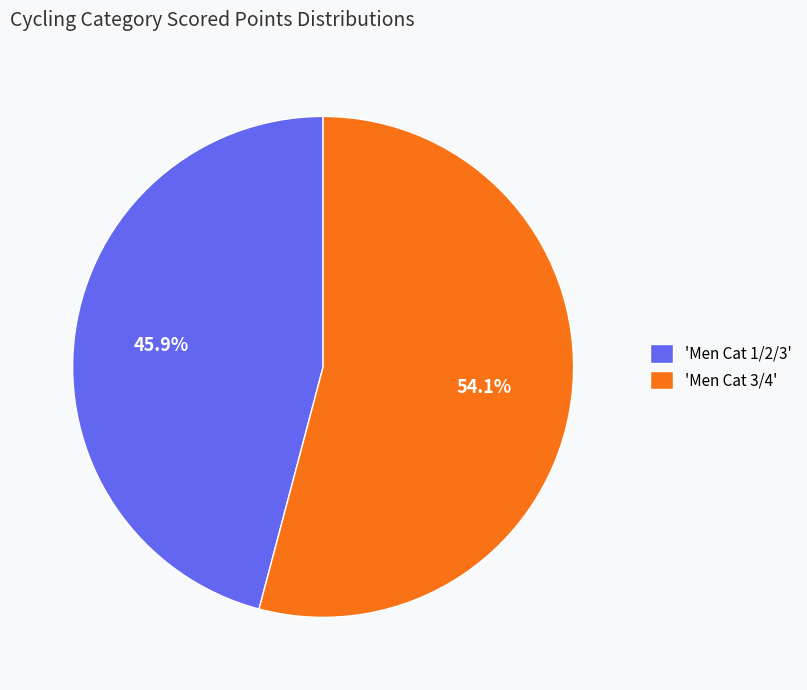

Combined, what portion of the pie is 'Men Cat 3/4' and 'Men Cat 1/2/3'?

100.0%